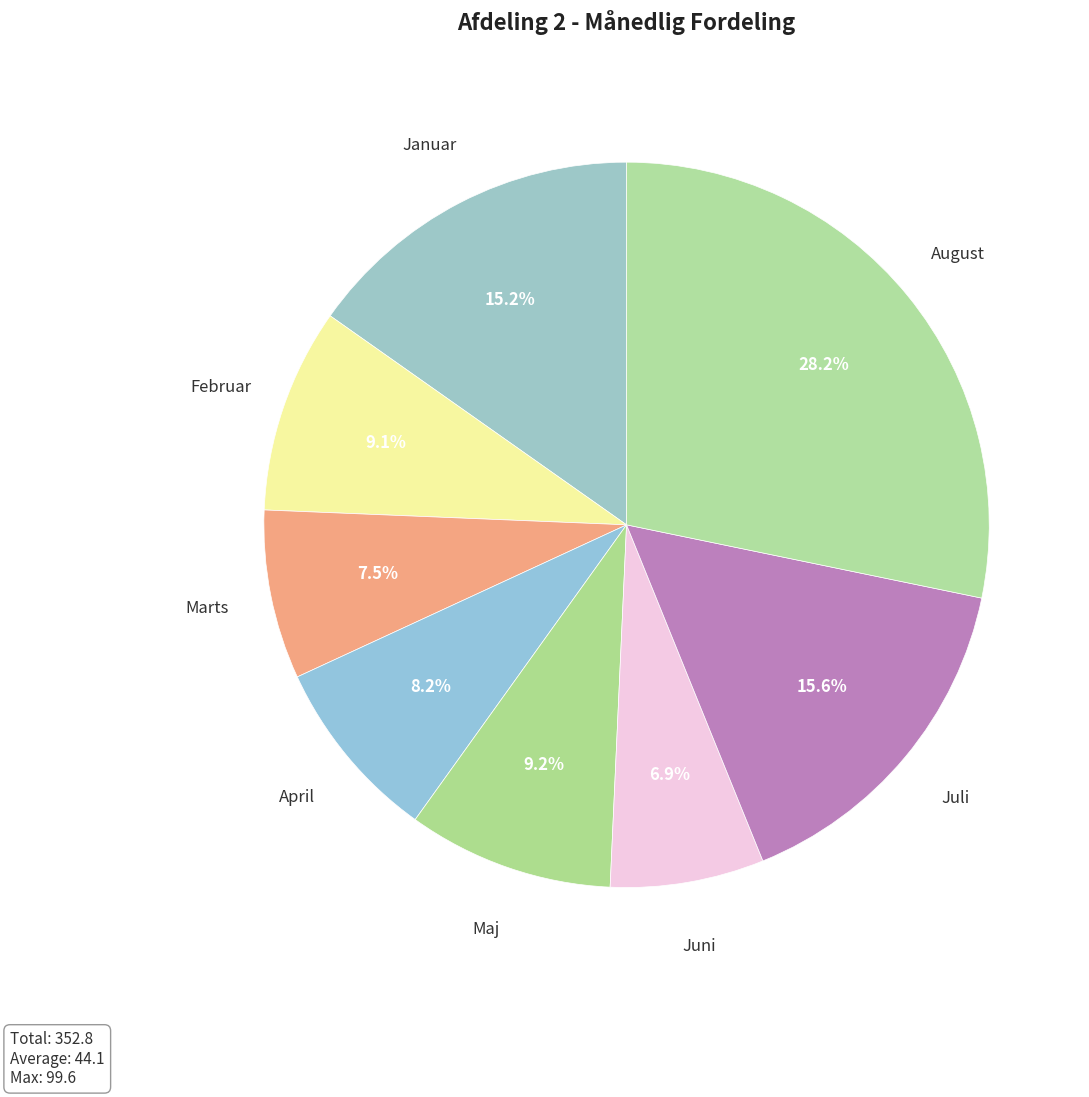

Count the number of slices in the pie.

8